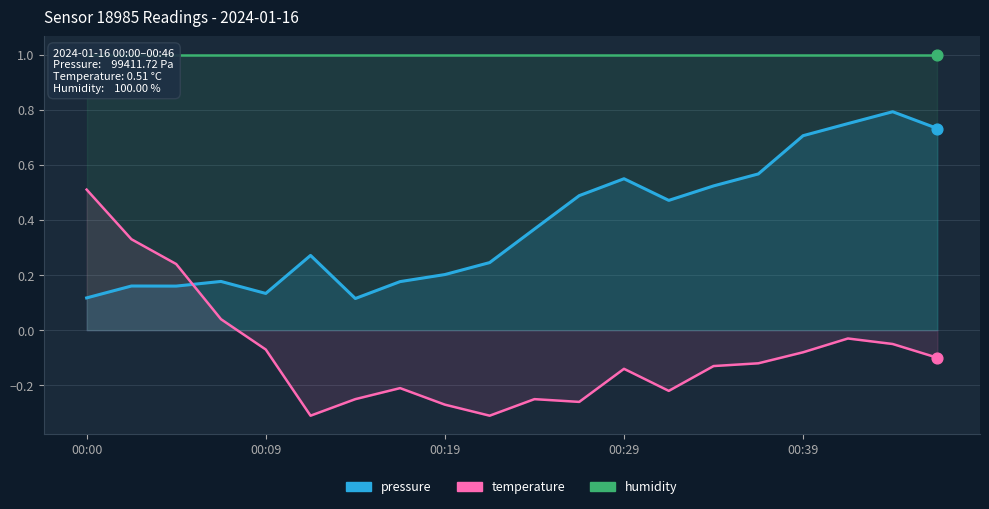

At how many categories does at least one series exceed 0?

20